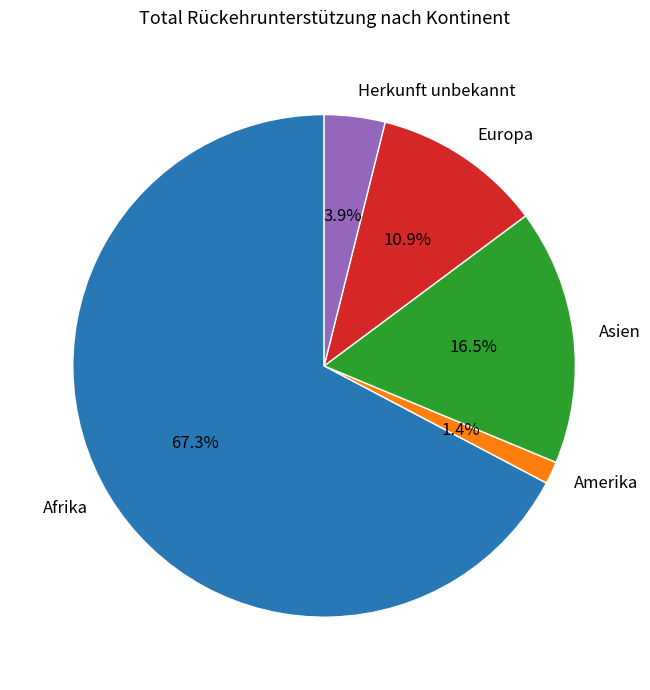

How many segments does this pie chart have?

5